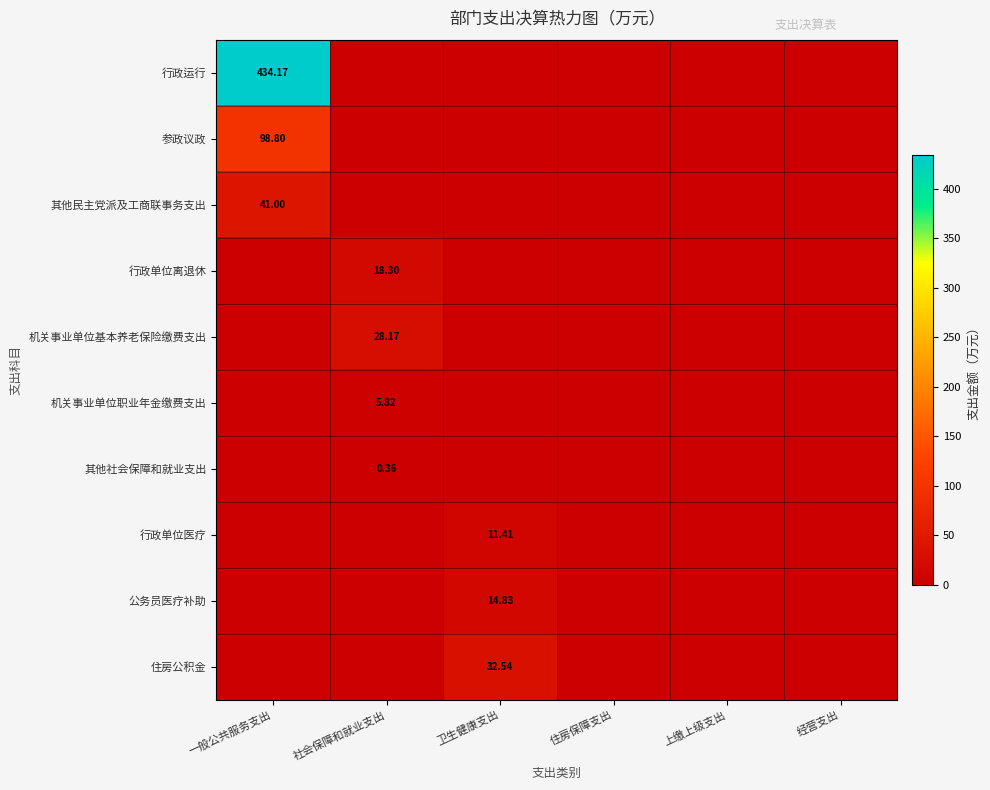

The 行政运行 series shows 0.0 at 住房保障支出. True or false?

True